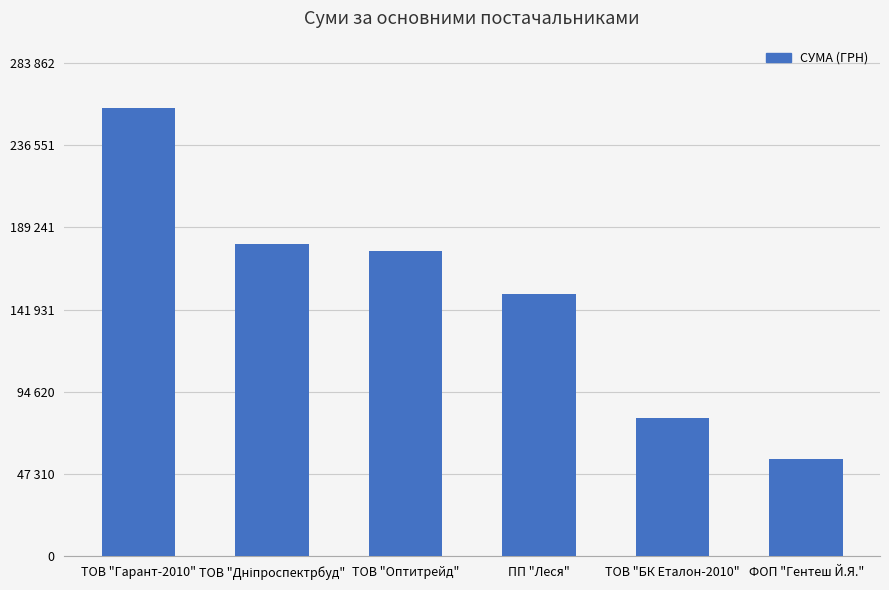

At which label is the value closest to 156963?

ПП "Леся"